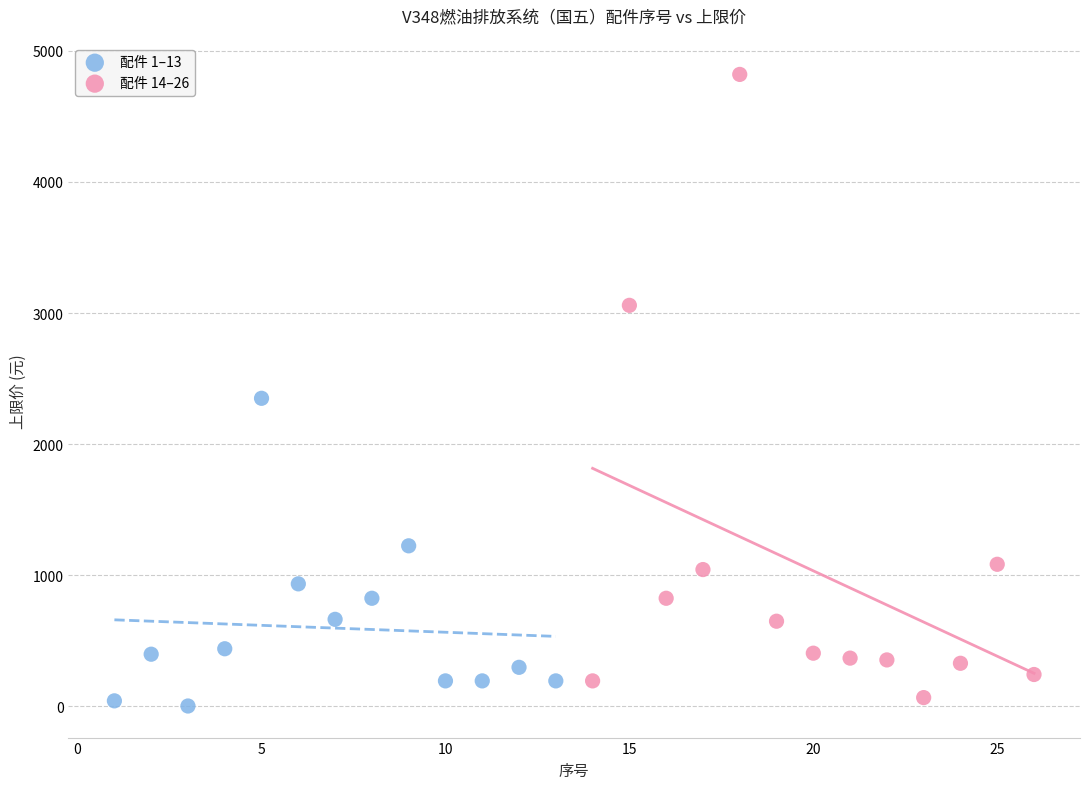

Which series contains the highest Y value?

配件 14–26